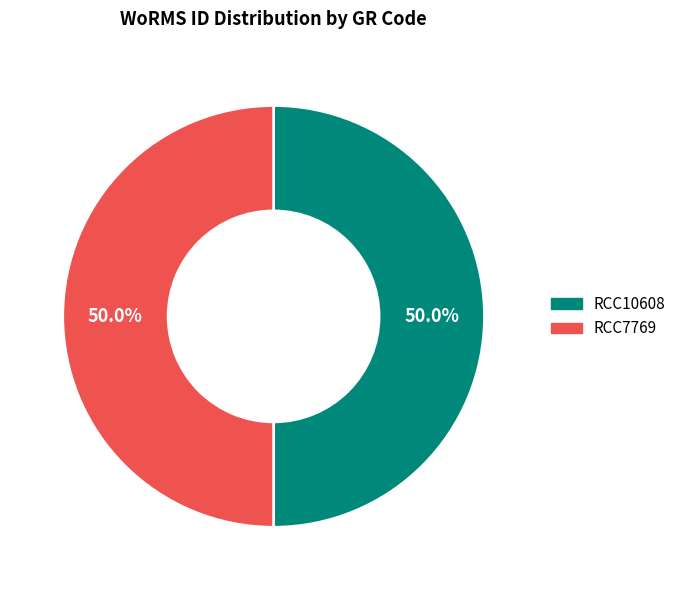

What is the ratio of the value at RCC10608 to the value at RCC7769?

1.0